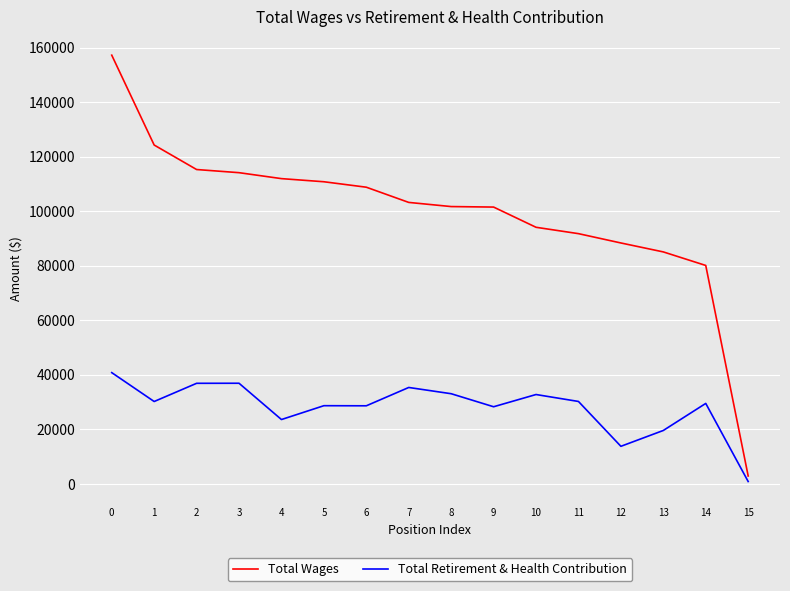

What is the maximum value for Total Retirement & Health Contribution?

40768